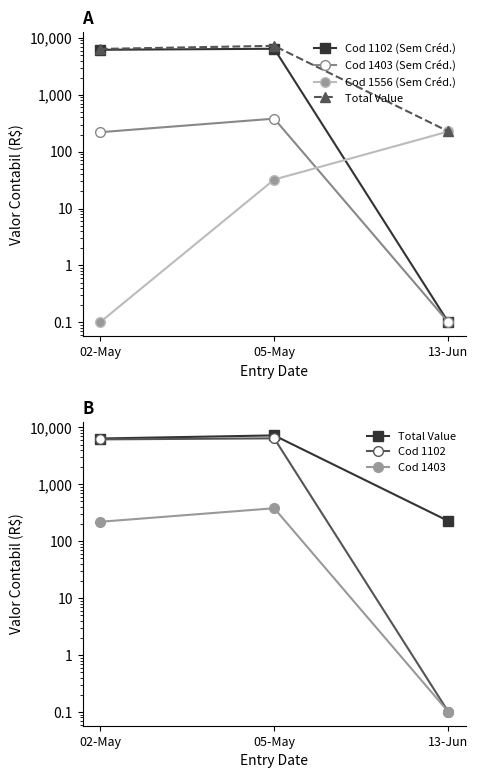

Where does the Cod 1102 series first go above 6176?

02-May